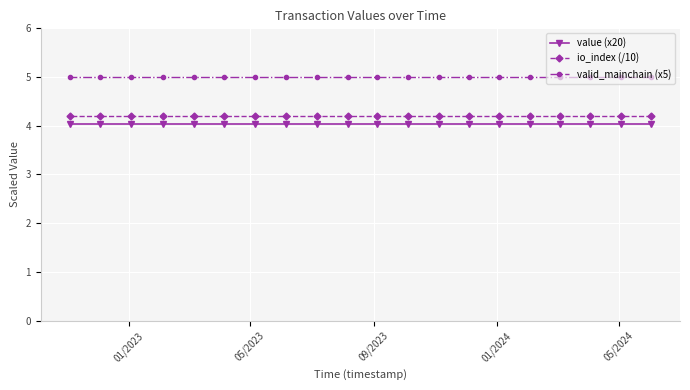

Which series has the largest total across all categories?

valid_mainchain (x5)